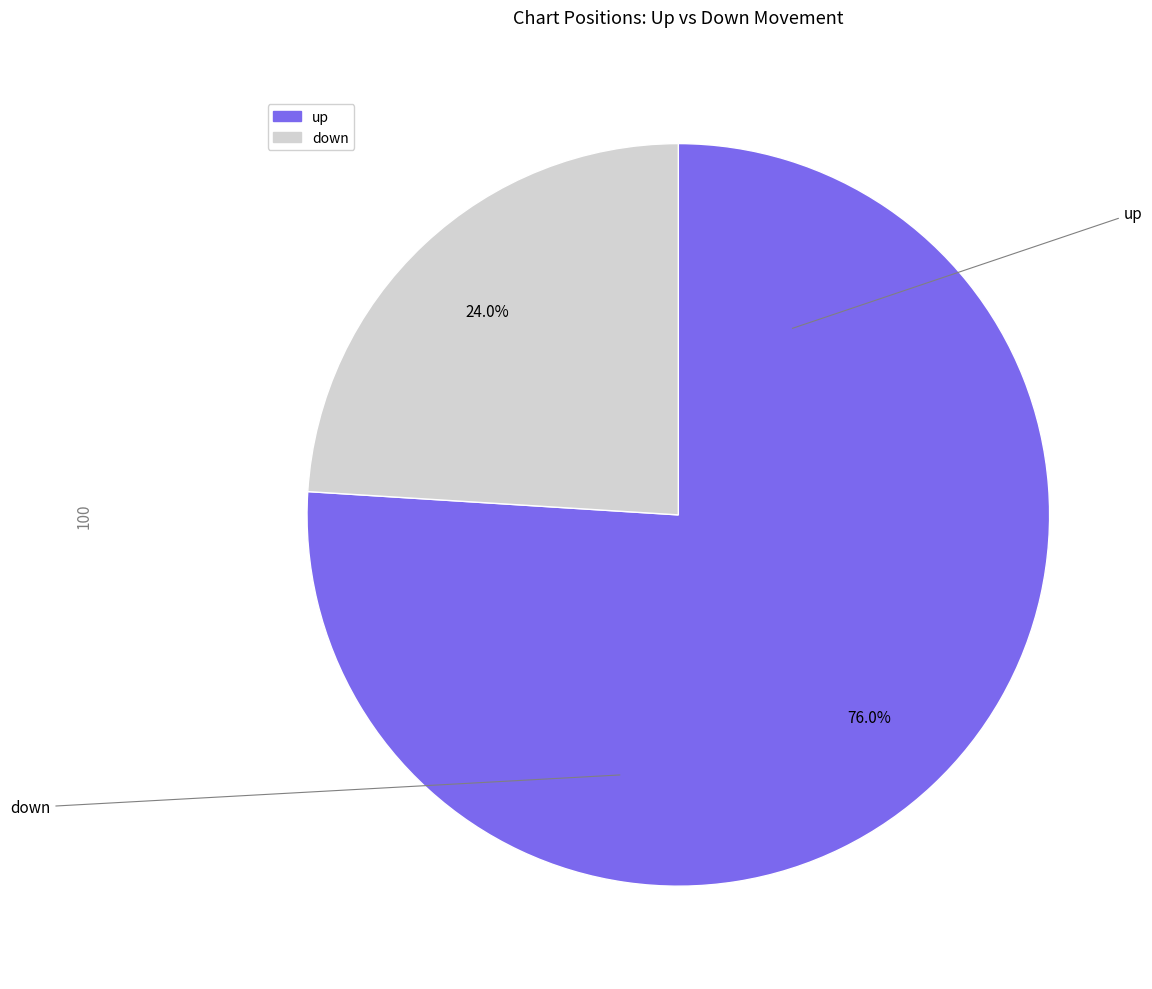

To the nearest percent, what is the difference between the largest and smallest slice percentages?

52%